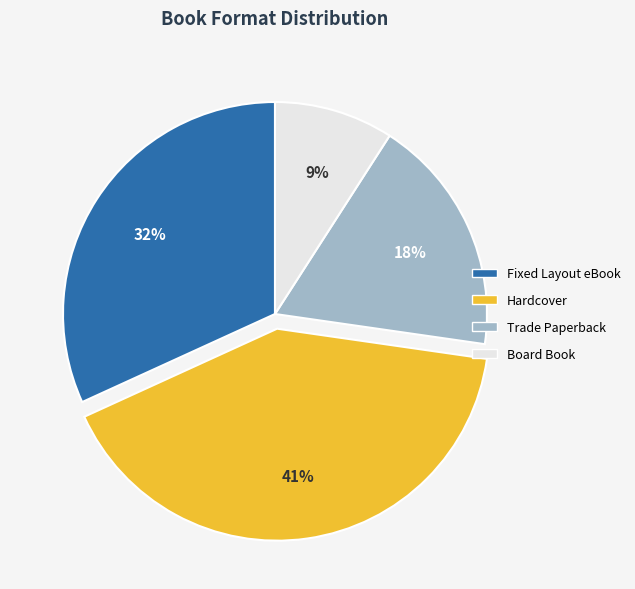

Combined, do Trade Paperback and Board Book account for over 50%?

No